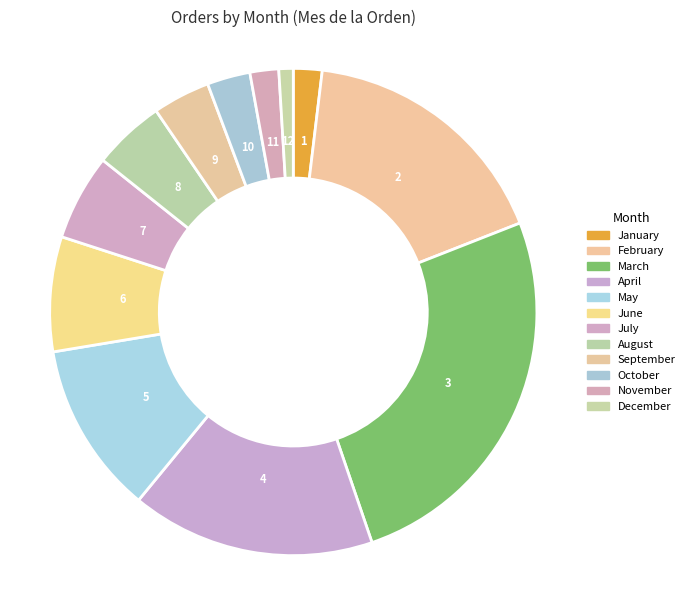

Count the number of slices in the pie.

12